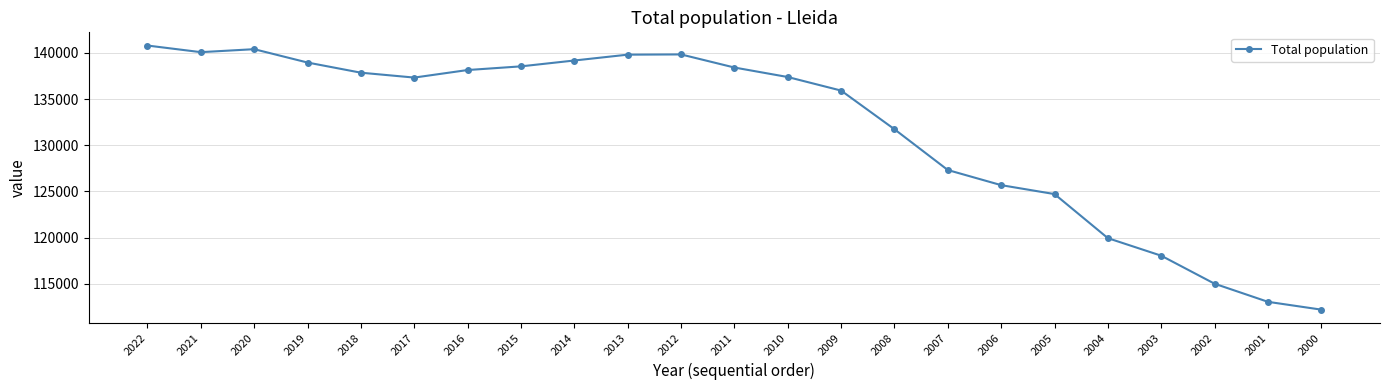

The value at 2017 is 95370. True or false?

False